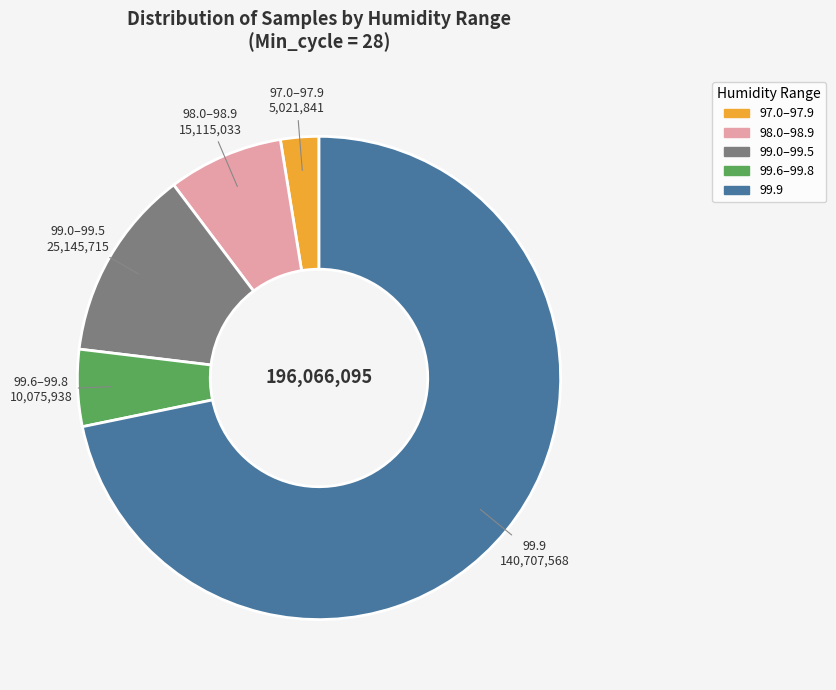

Does any single category account for the majority?

Yes